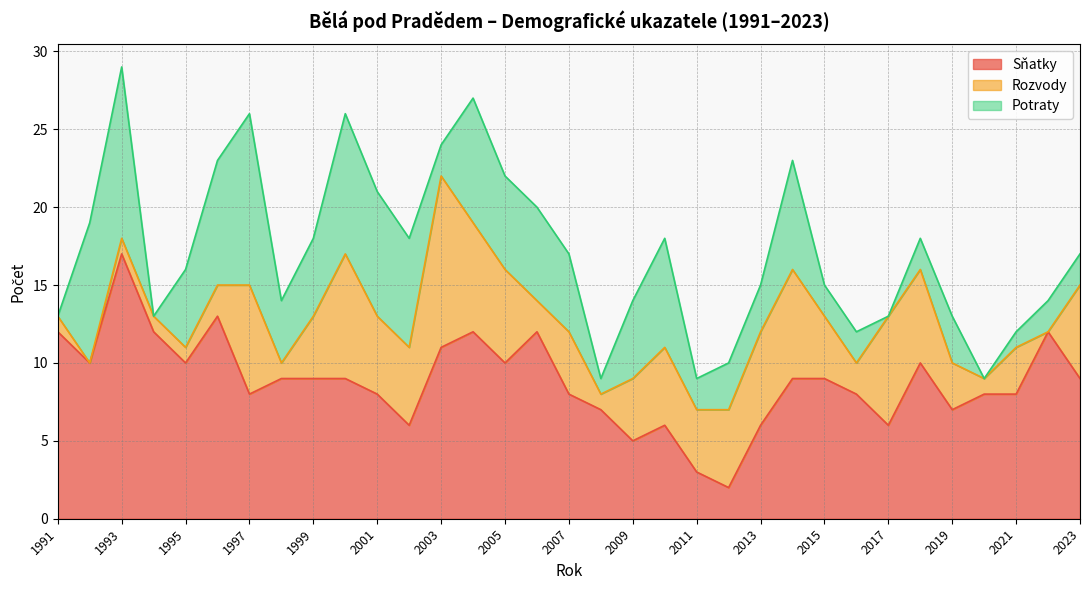

The value of Potraty at 2016 is 4. True or false?

False